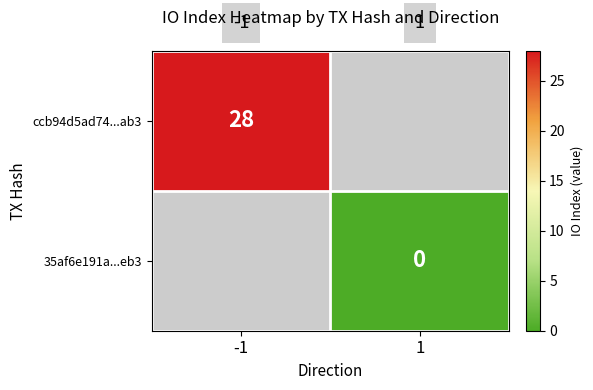

True or false: ccb94d5ad74...ab3 has a value of 28 at -1.

True